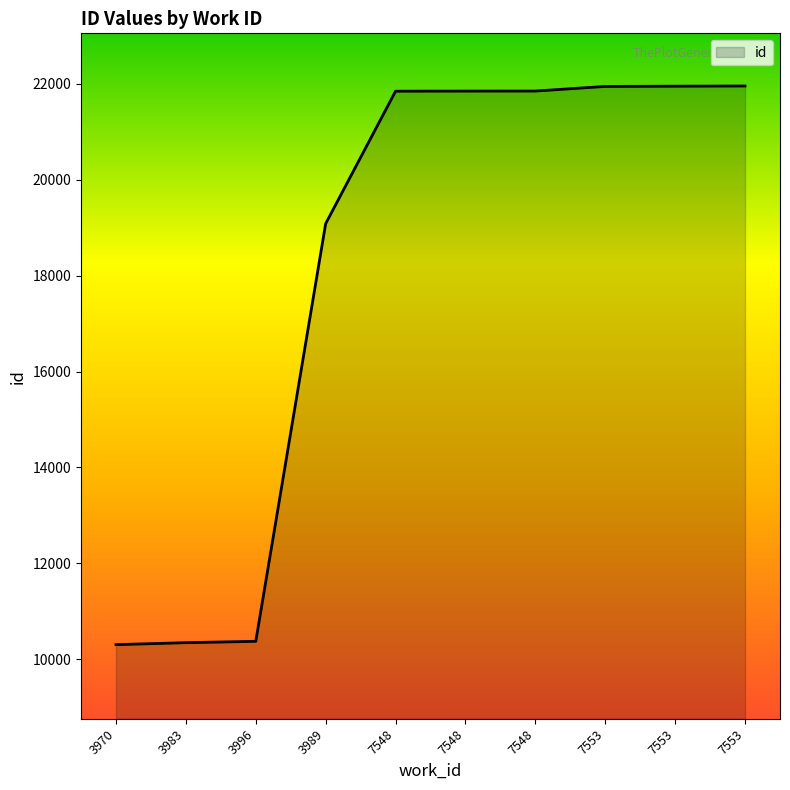

How many values are below 21845?

5